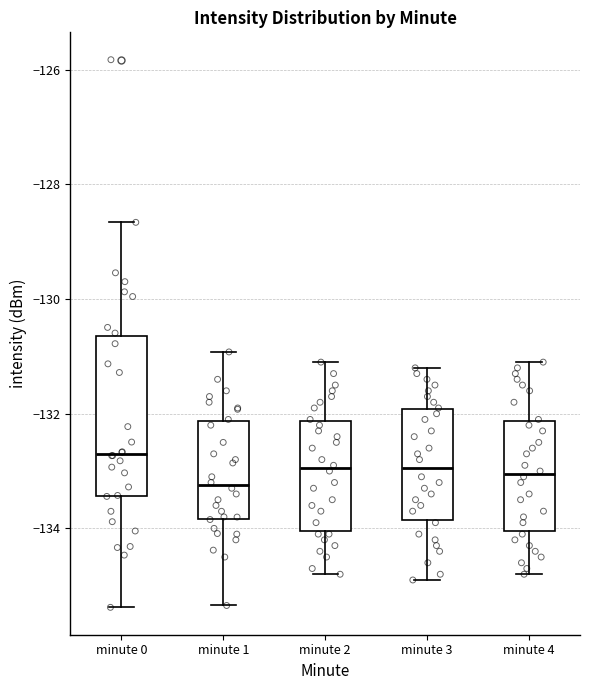

Which box has the highest median line?

minute 0